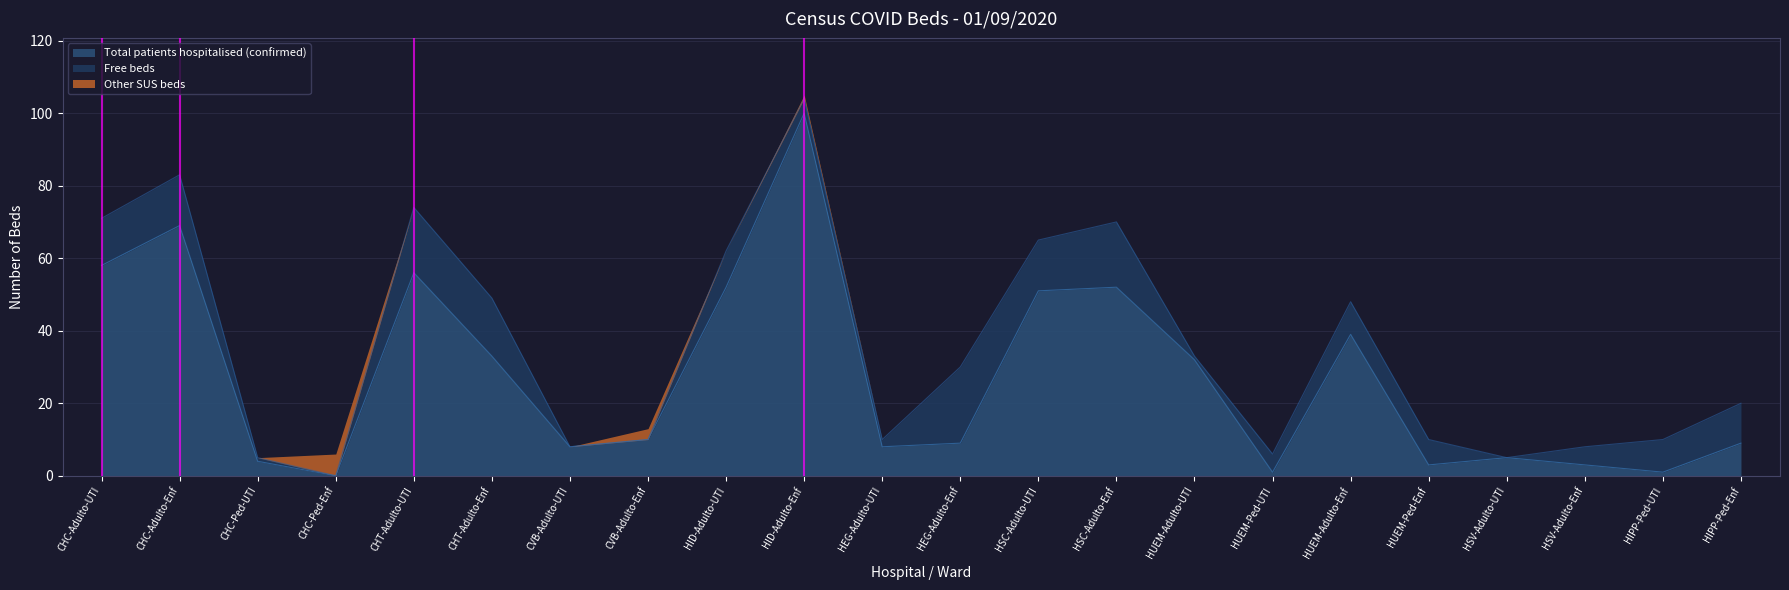

What is the difference between the maximum and minimum values in the leitos_ativados series?

104